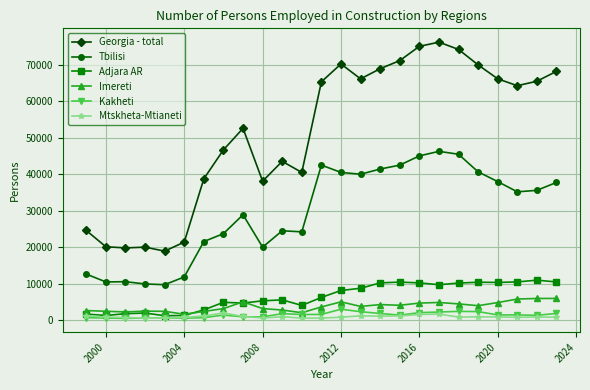

Which series has the largest range (max minus min)?

Georgia - total